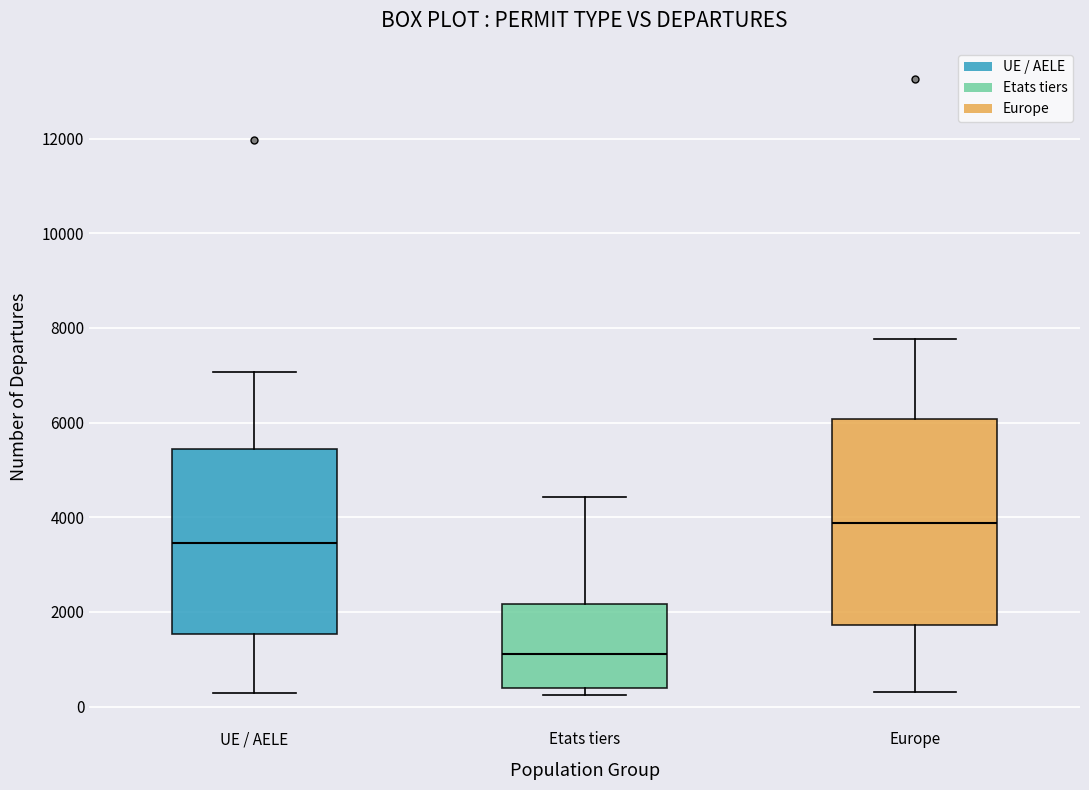

Which box has the highest median line?

Europe